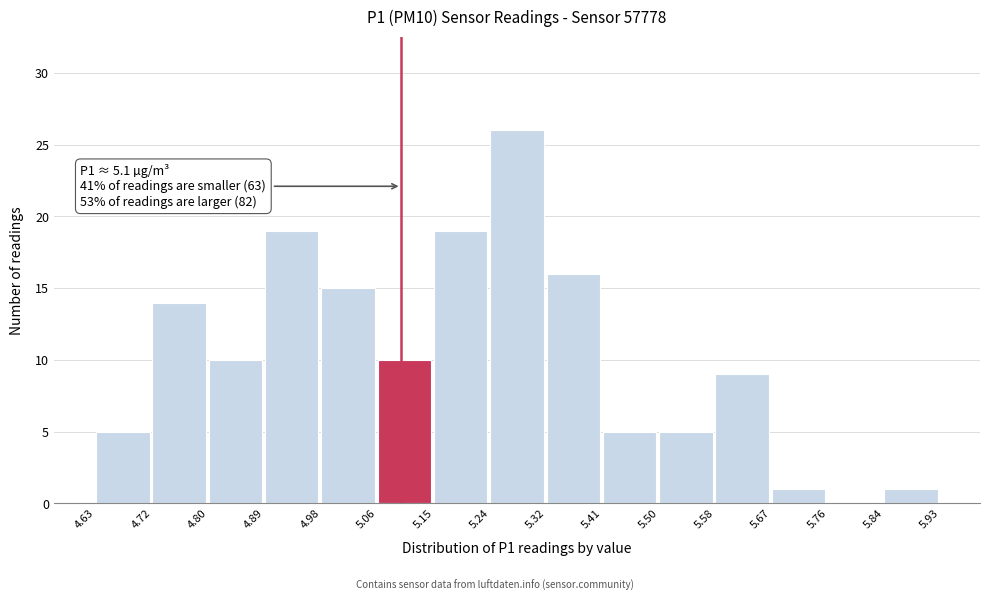

Over which range of the x-axis is the bar tallest?

5.24 to 5.32